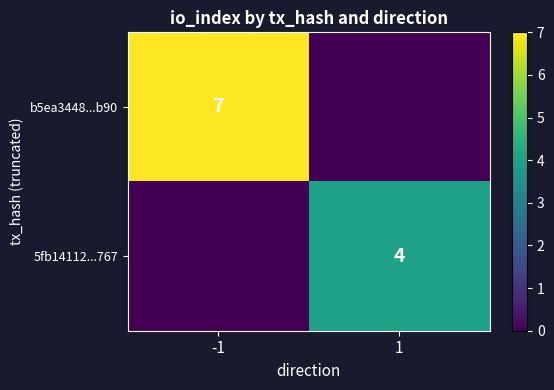

Is it true that b5ea3448...b90 equals 7 at -1?

True